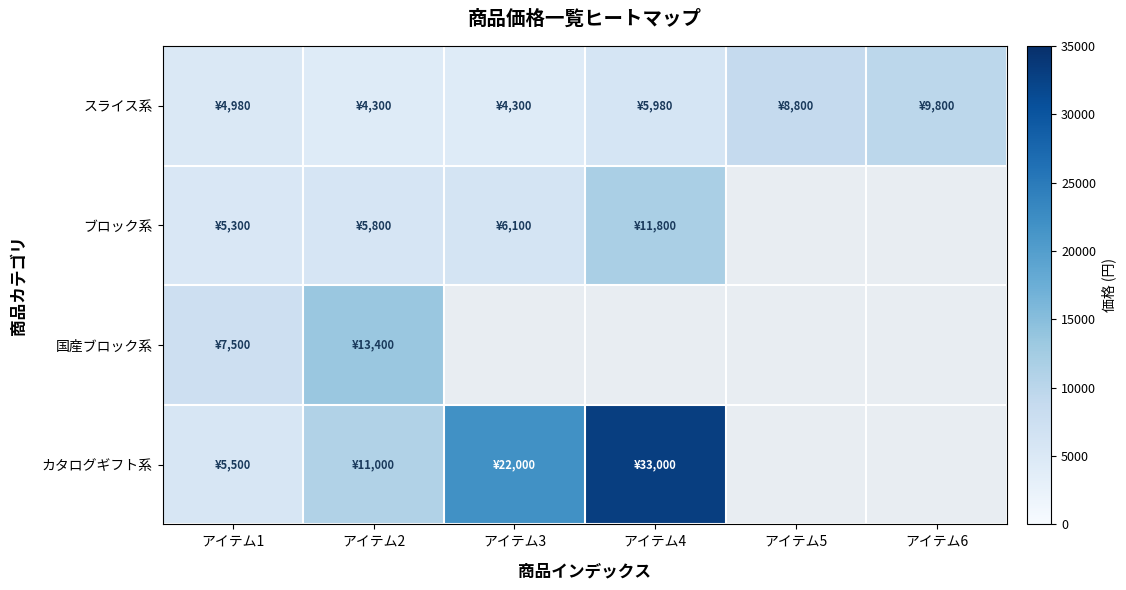

What is the greatest value displayed?

33000.0